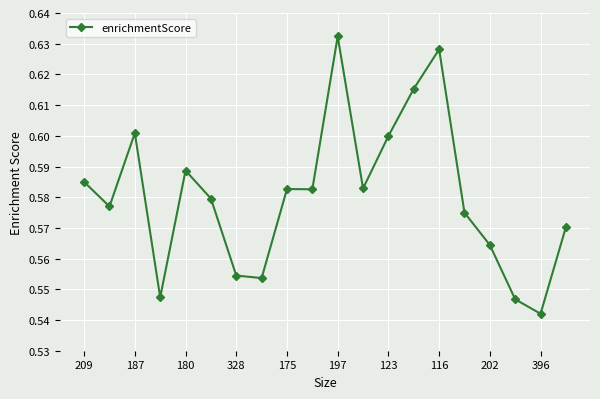

What is the sum of all values?

11.6